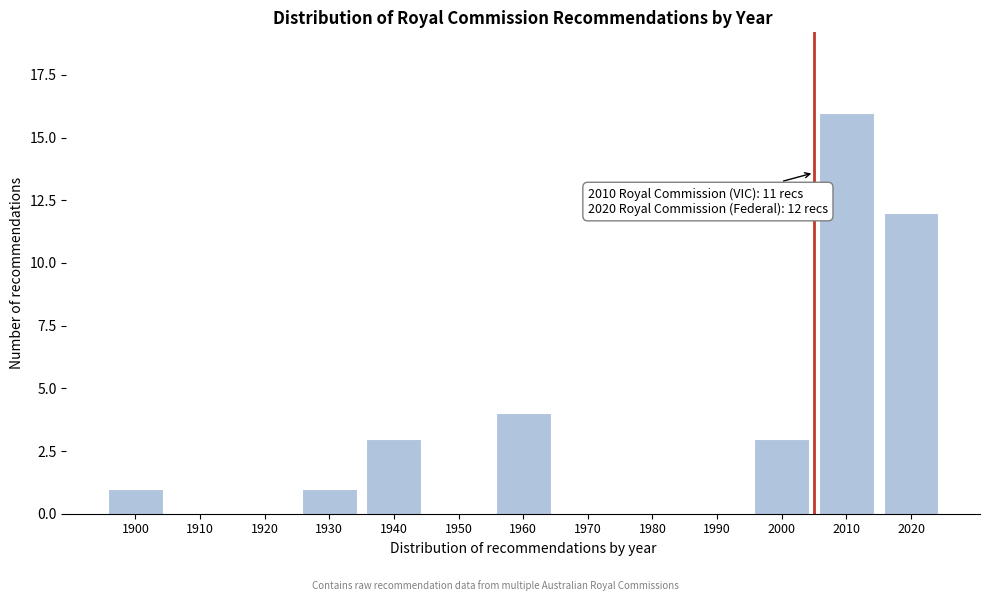

What is the maximum value shown in the chart?

16